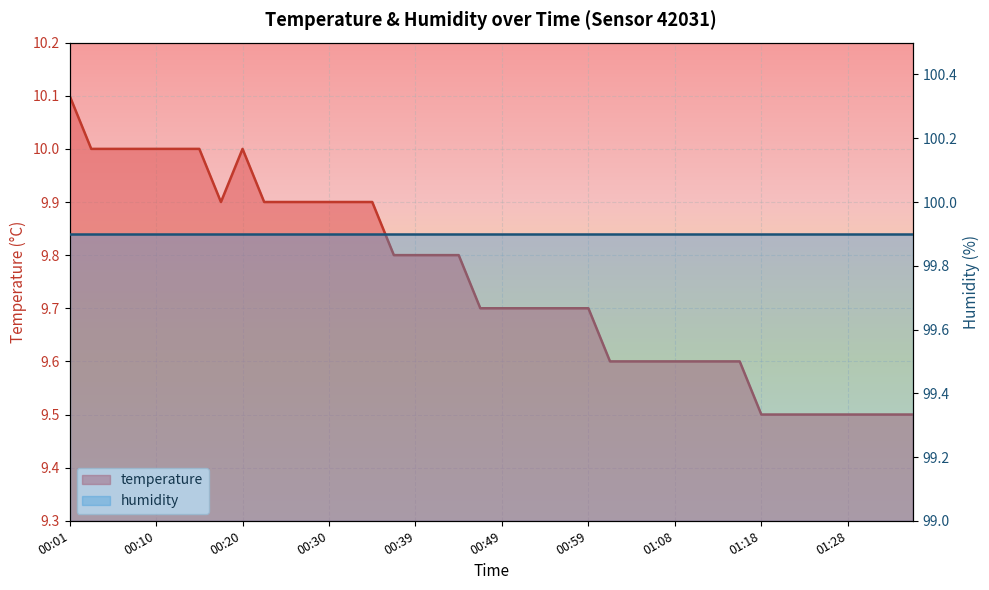

What is the average value?

9.8